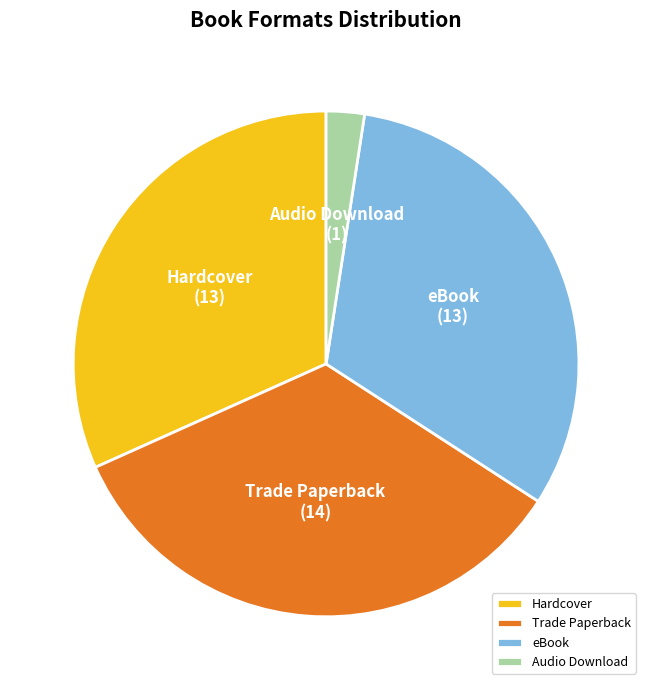

Does eBook account for over 50% of the chart?

No